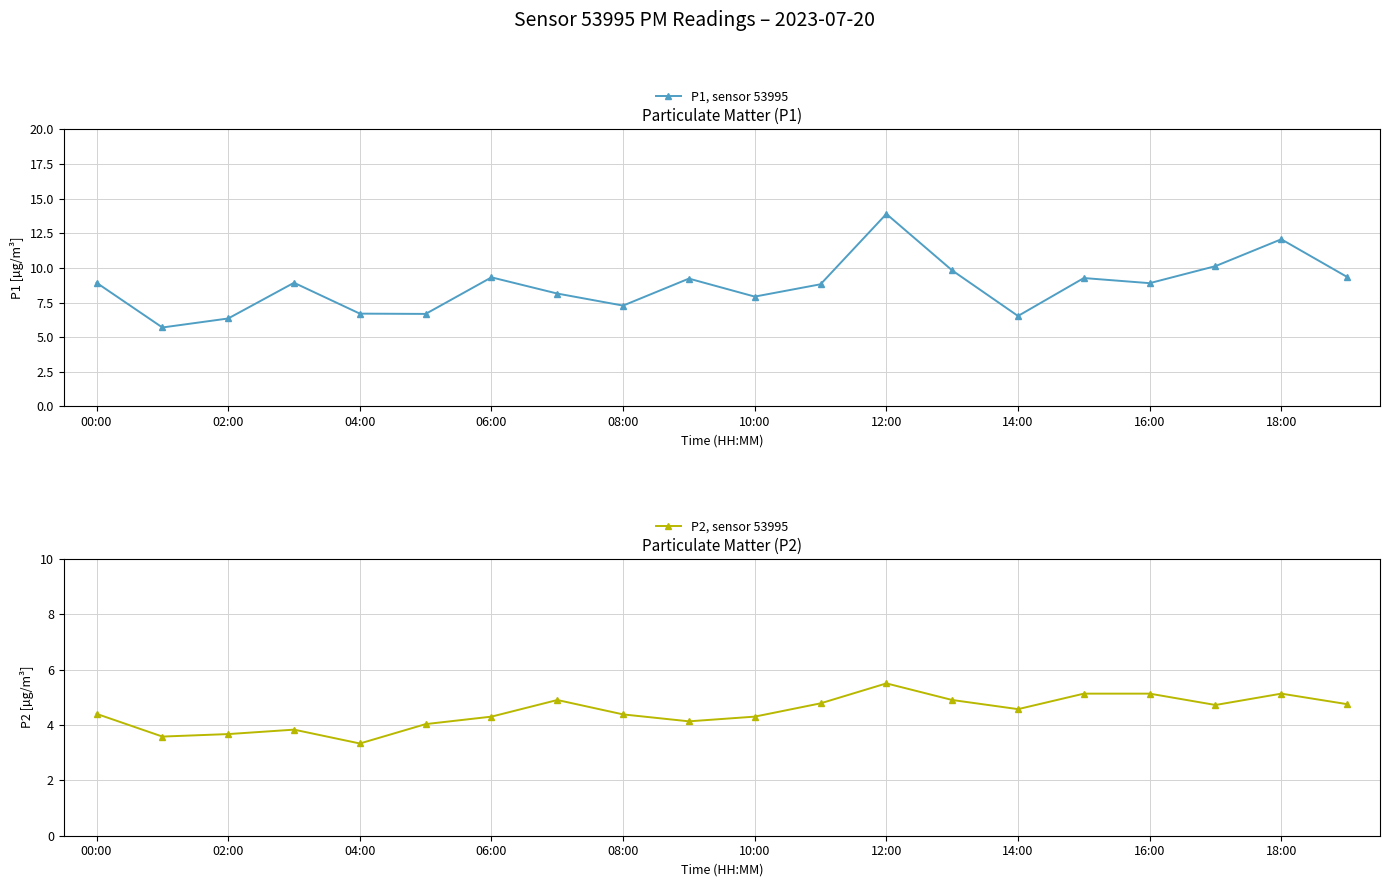

Is it true that P2, sensor 53995 equals 1.5 at 14:00?

False